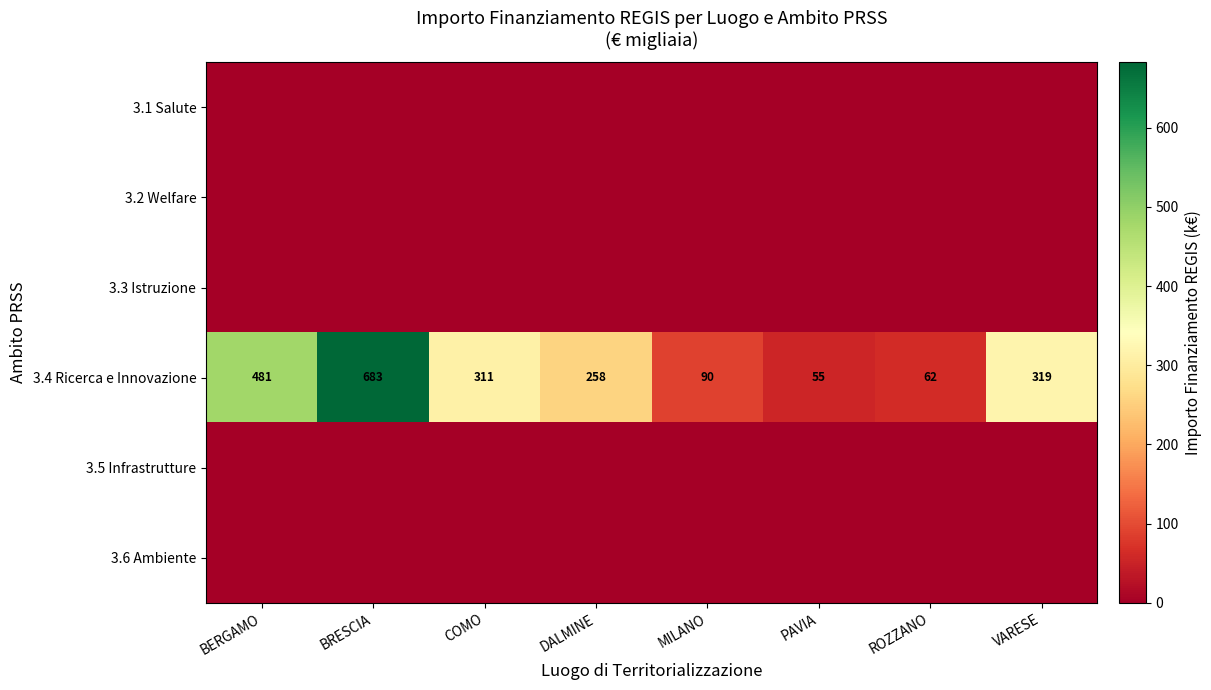

How many data points in 3.4 Ricerca e Innovazione are less than 311?

4